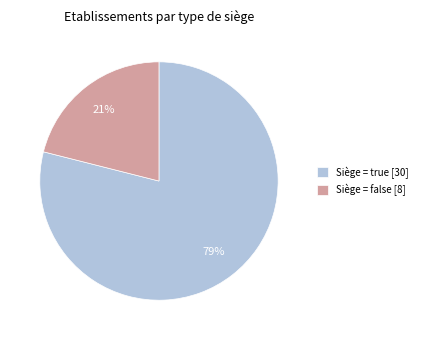

Rank the categories by value from highest to lowest.

Siège = true [30], Siège = false [8]